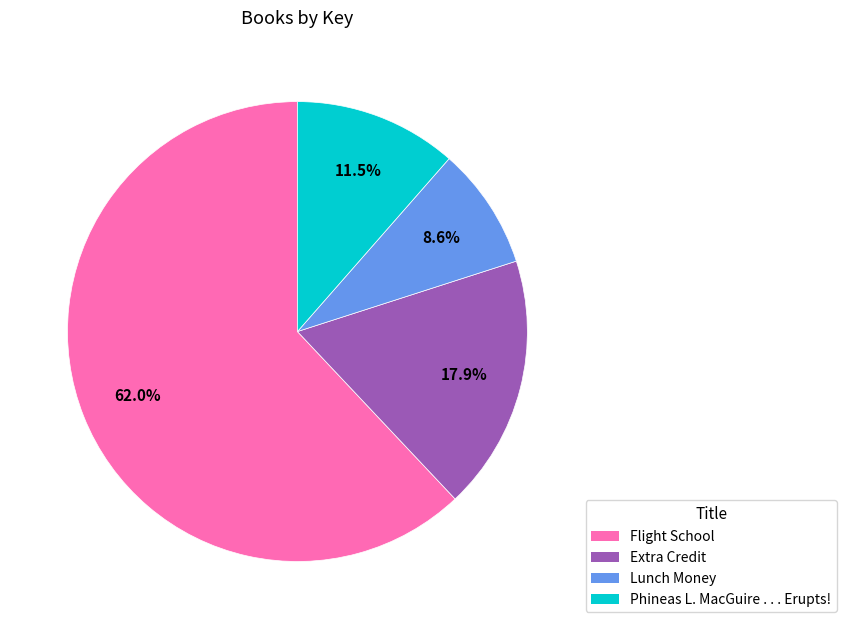

To the nearest percent, what is the difference between the largest and smallest slice percentages?

53%